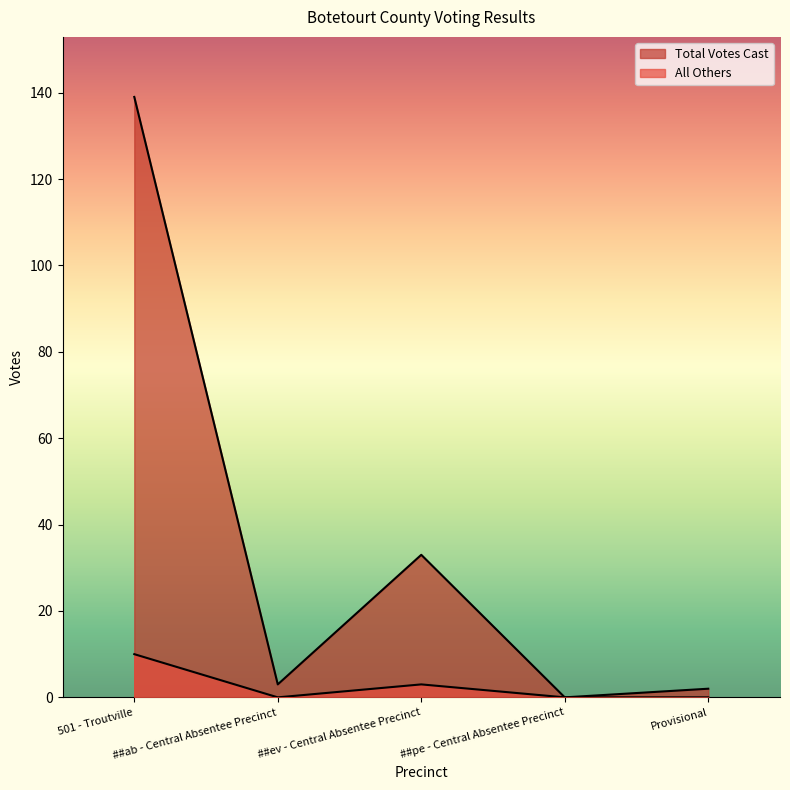

Count the number of data series in this chart.

2